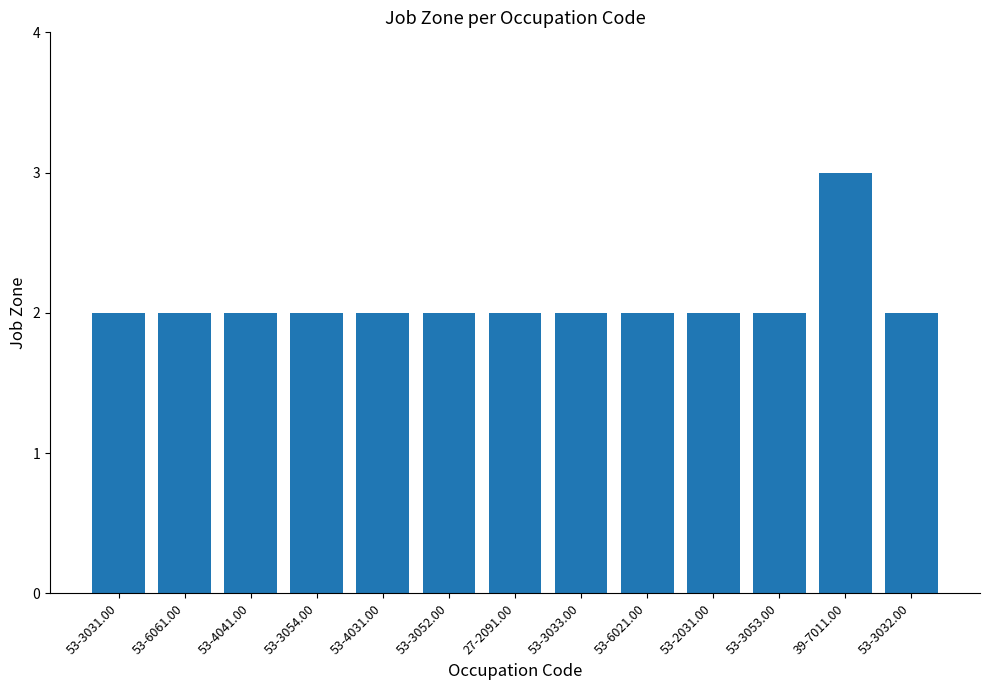

How many bars are there in total?

13